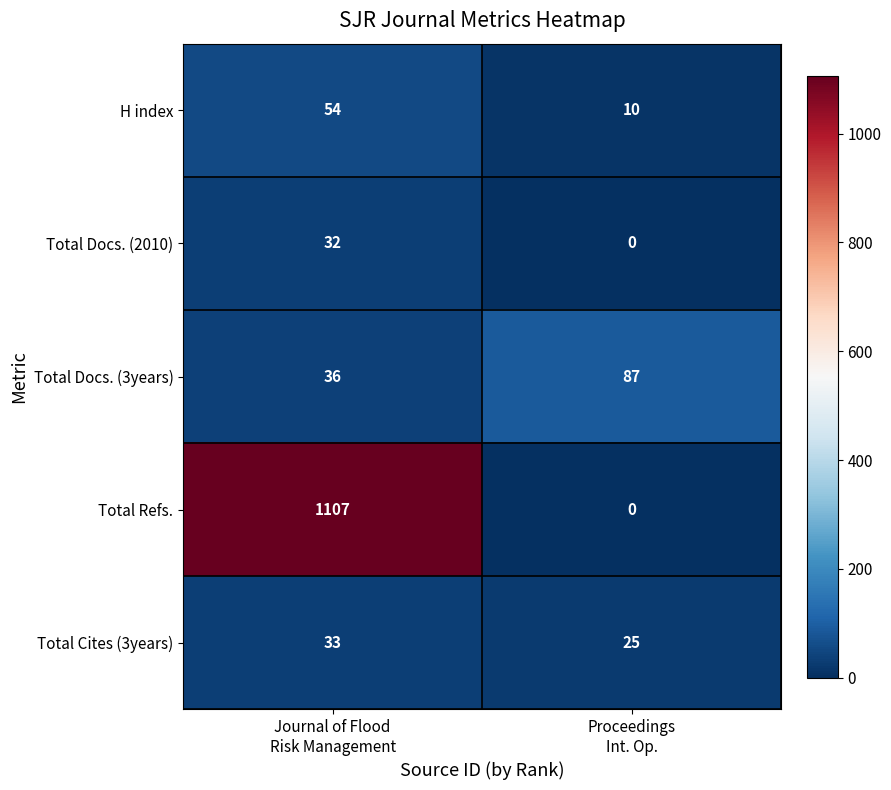

What is the greatest value displayed?

1107